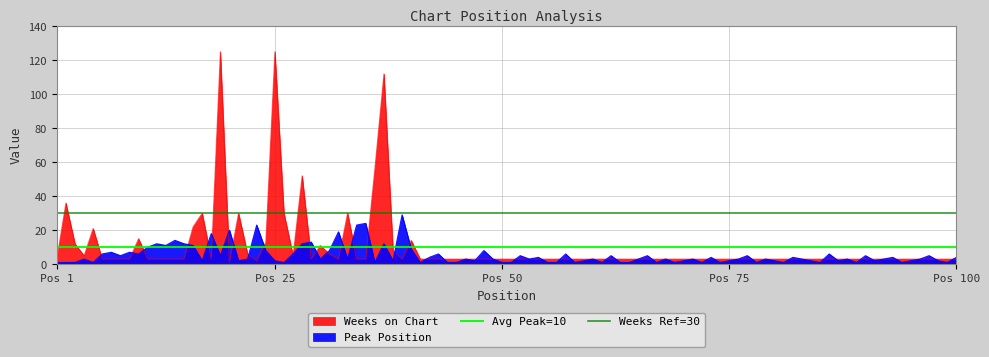

Where is Avg Peak=10 nearest to the value 10?

Pos 1